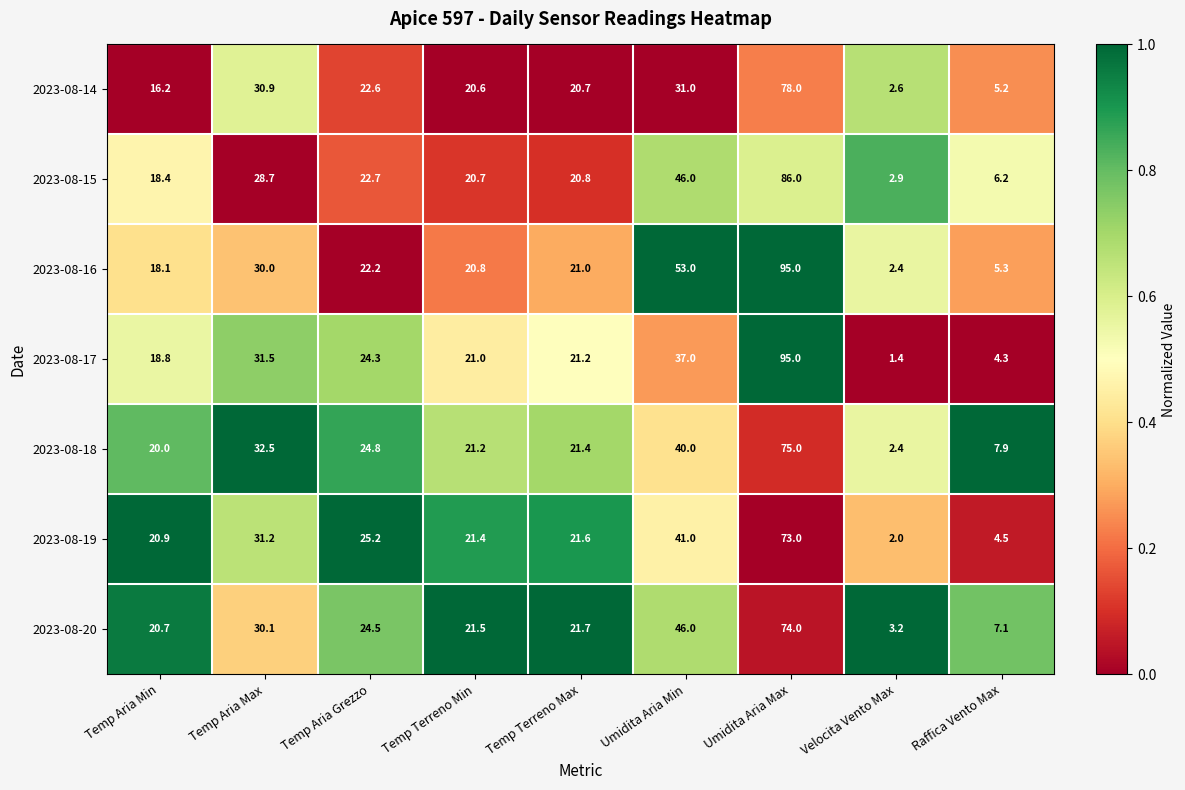

Rank the series at Temp Aria Grezzo from lowest to highest value.

2023-08-16, 2023-08-14, 2023-08-15, 2023-08-17, 2023-08-20, 2023-08-18, 2023-08-19